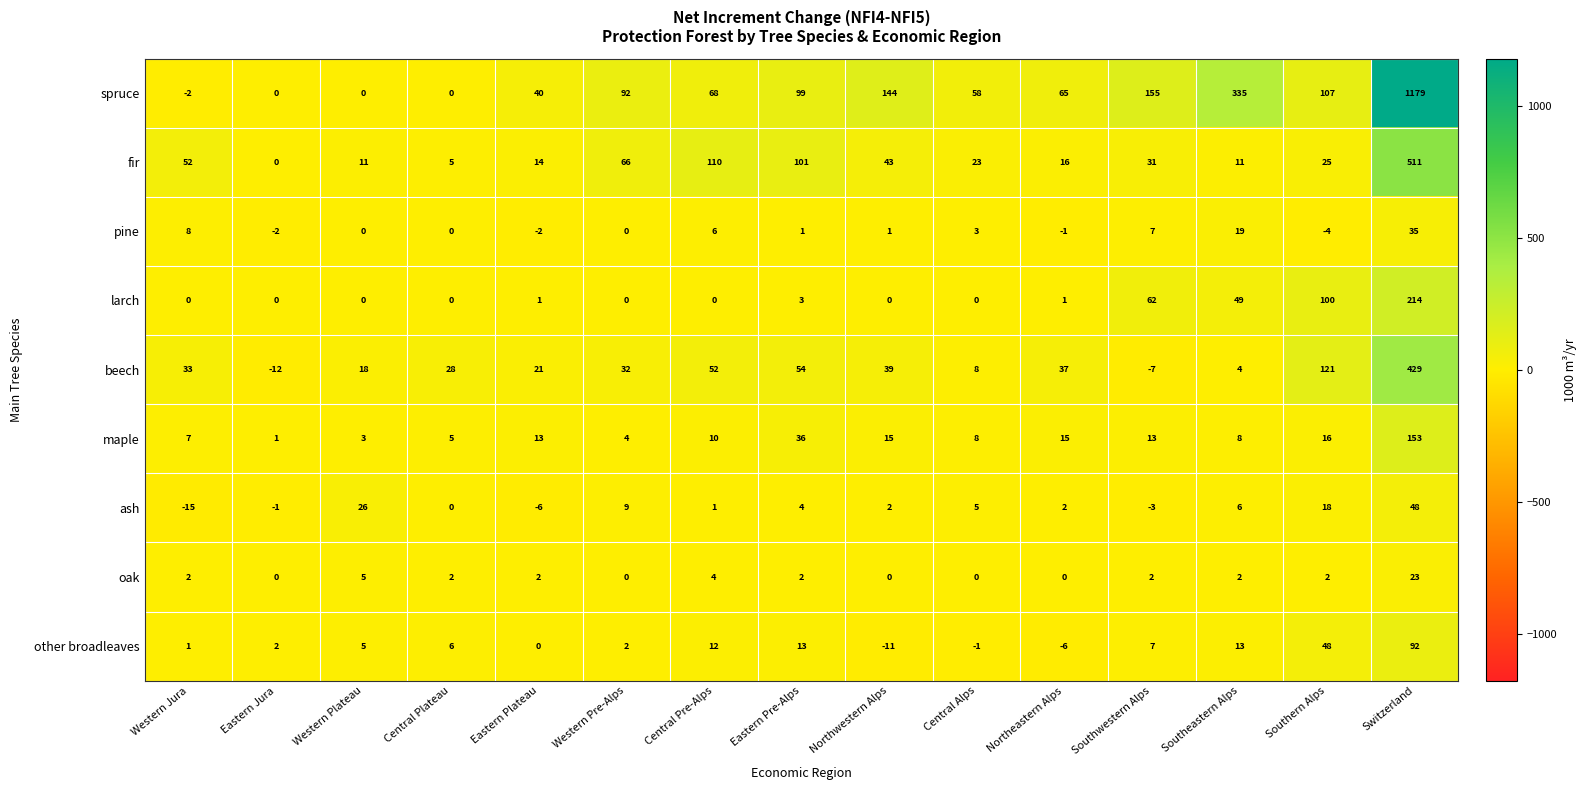

What is the difference between the fir values at Southeastern Alps and Western Jura?

41